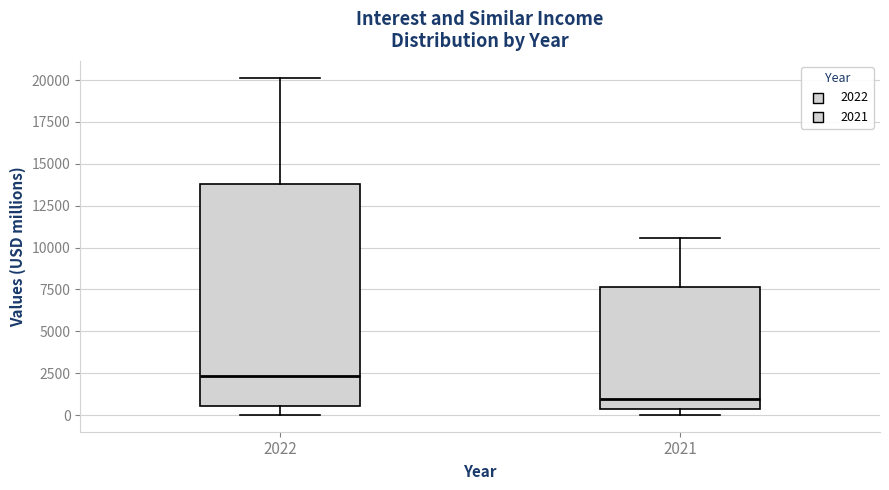

Reading left to right, transcribe this box plot: for each box, give where its median line is, the range the box spans, and where its two whiskers end, as read against the y-axis. The values are not printed on the chart, so give them approximately, as read against the axis.

2022: median 2500, box 500 to 14000, whiskers 0 to 20000
2021: median 1000, box 500 to 7500, whiskers 0 to 10500